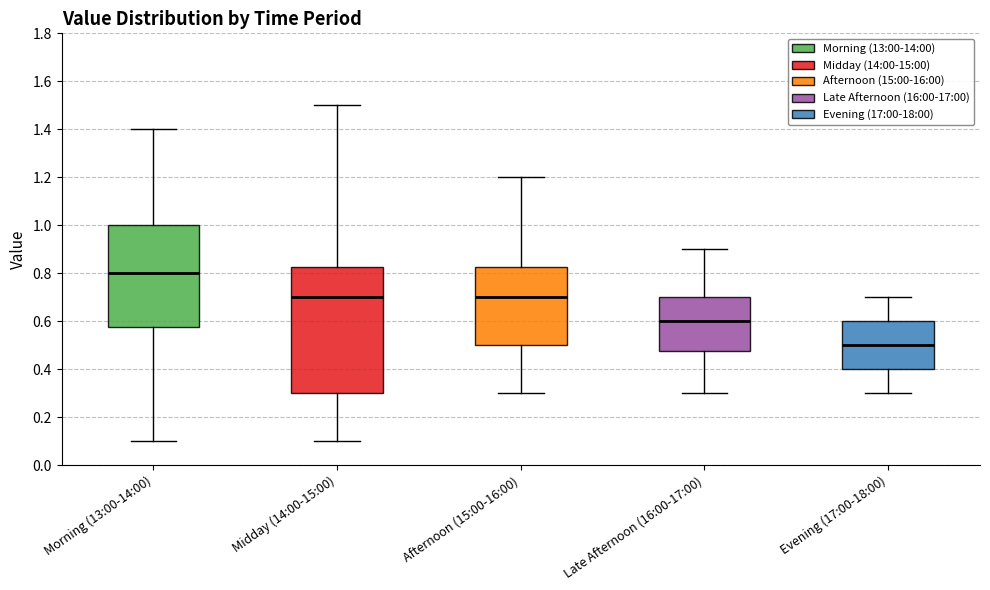

Comparing the boxes themselves (not the whiskers), which one is the tallest?

Midday (14:00-15:00)